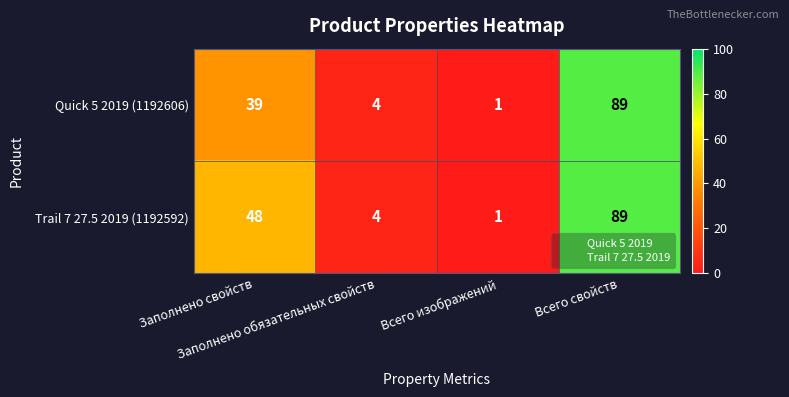

Which series has the largest total across all categories?

Trail 7 27.5 2019 (1192592)